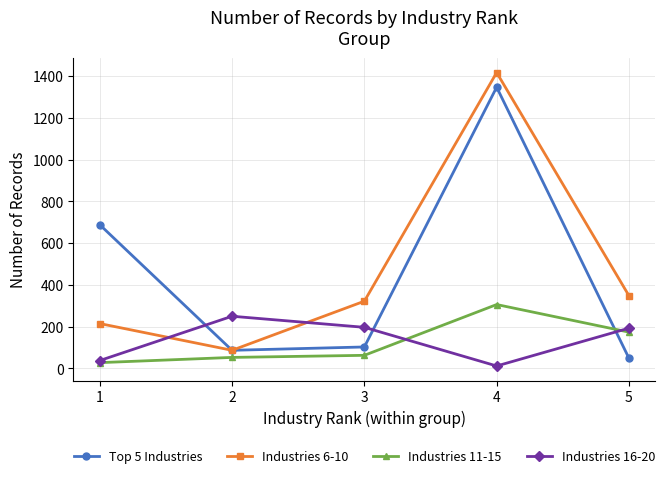

What is the difference between the Top 5 Industries values at 1 and 4?

658